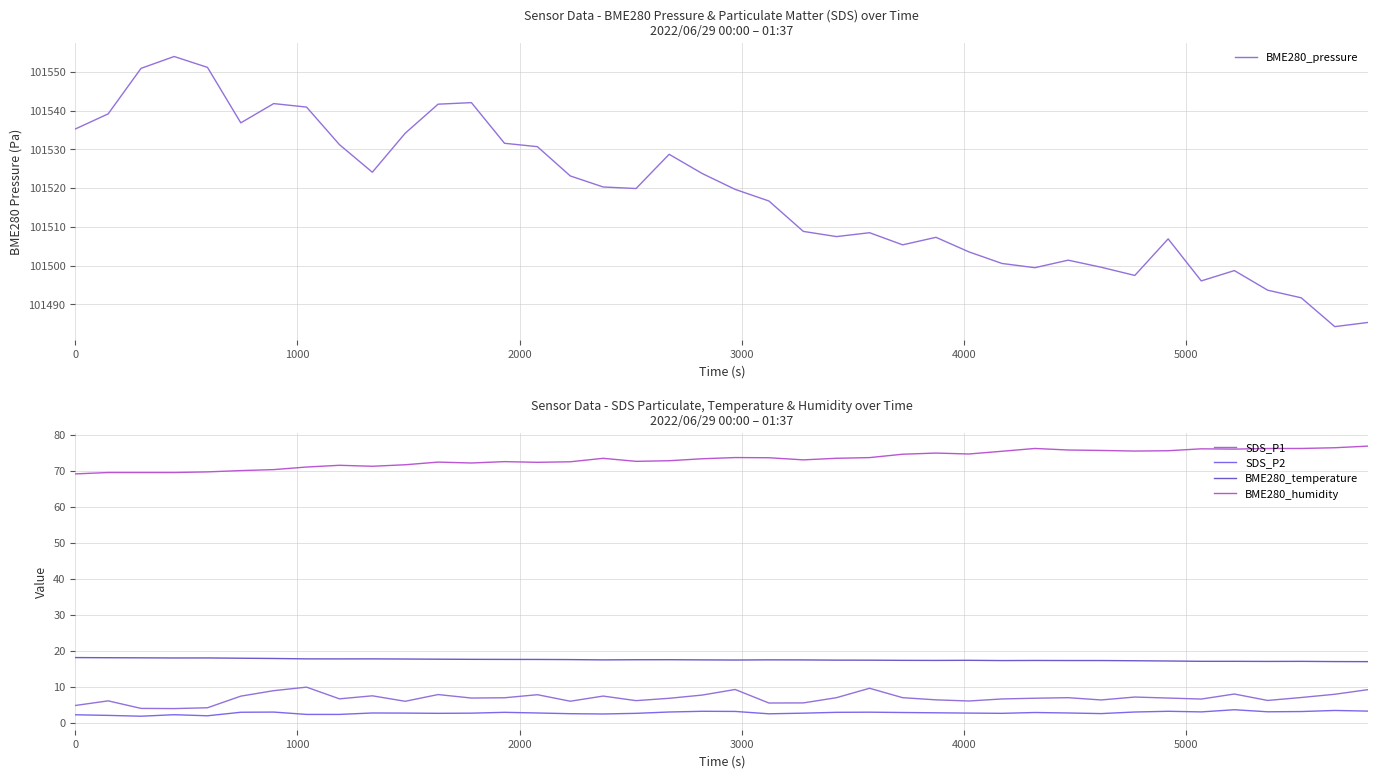

How many lines are shown in the chart?

5